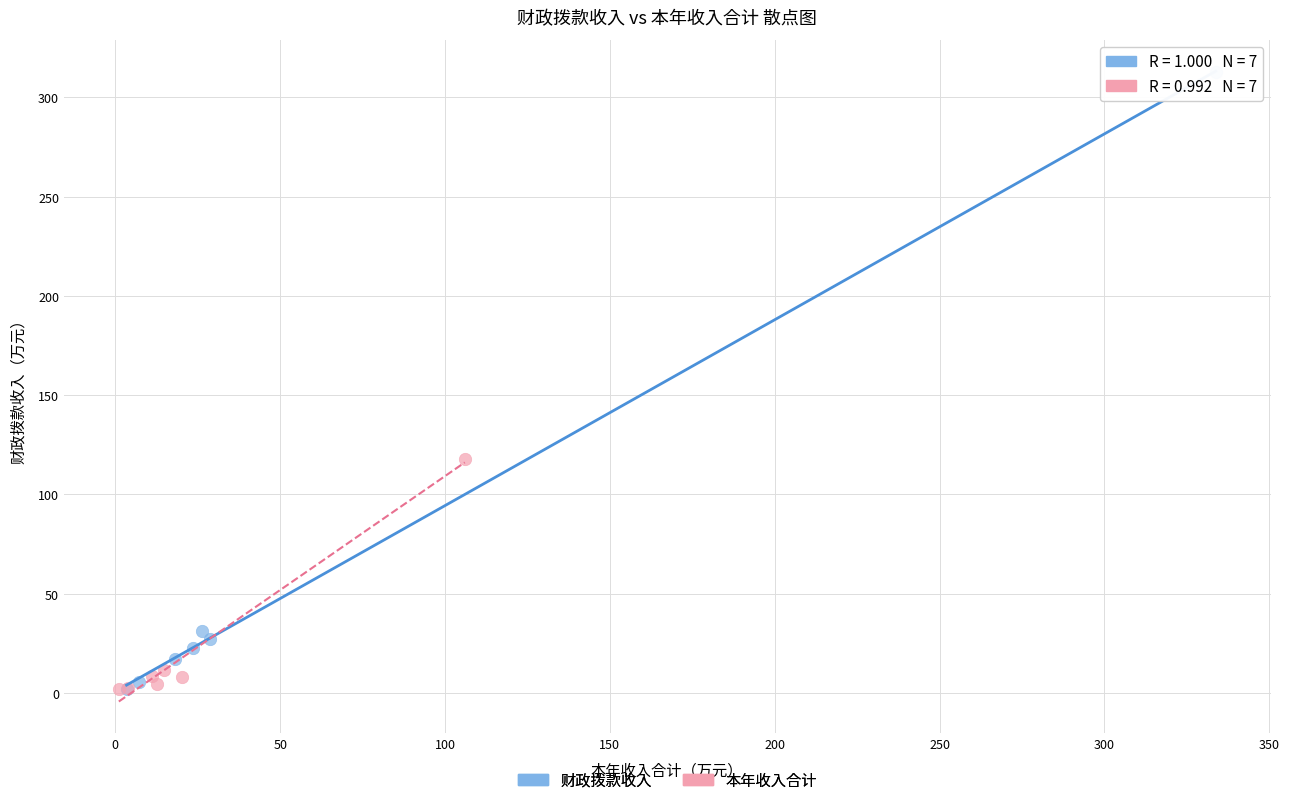

Which series has the widest spread of Y values?

财政拨款收入